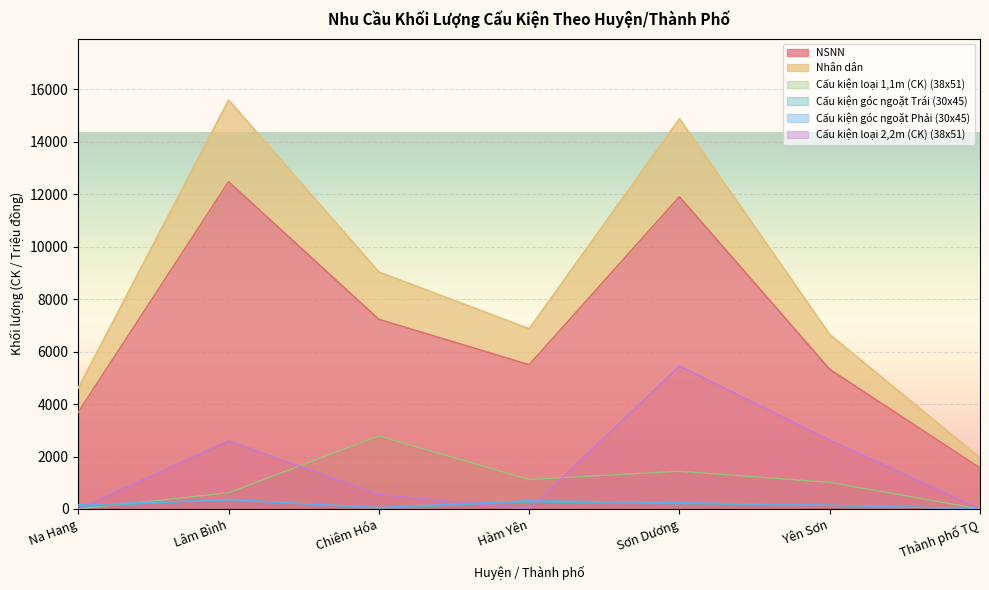

What is the total value across all series at Sơn Dương?

34135.1